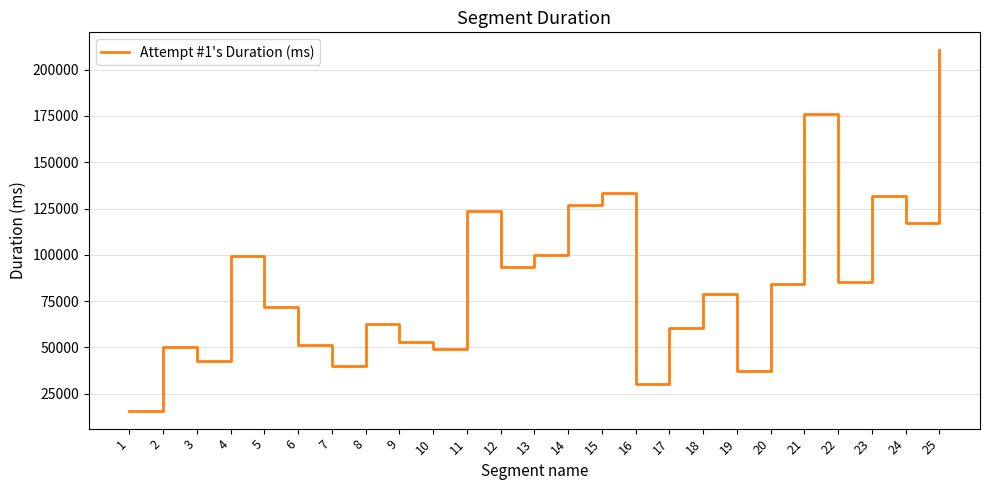

What is the difference between the second highest and second lowest values?

145397